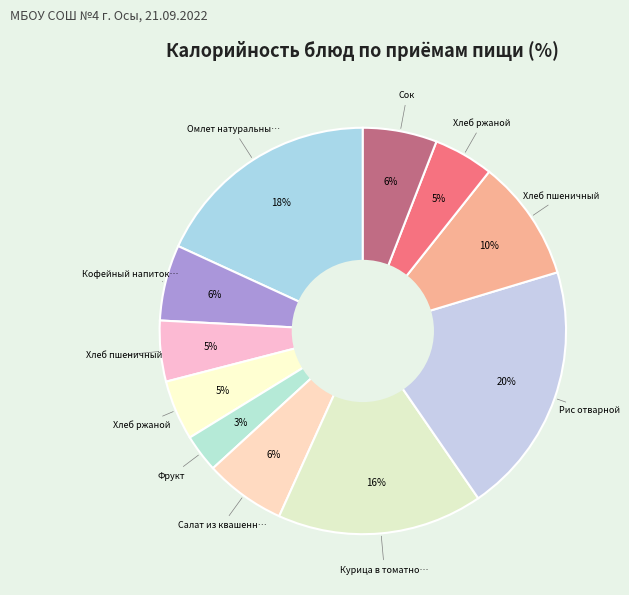

How many segments does this pie chart have?

11